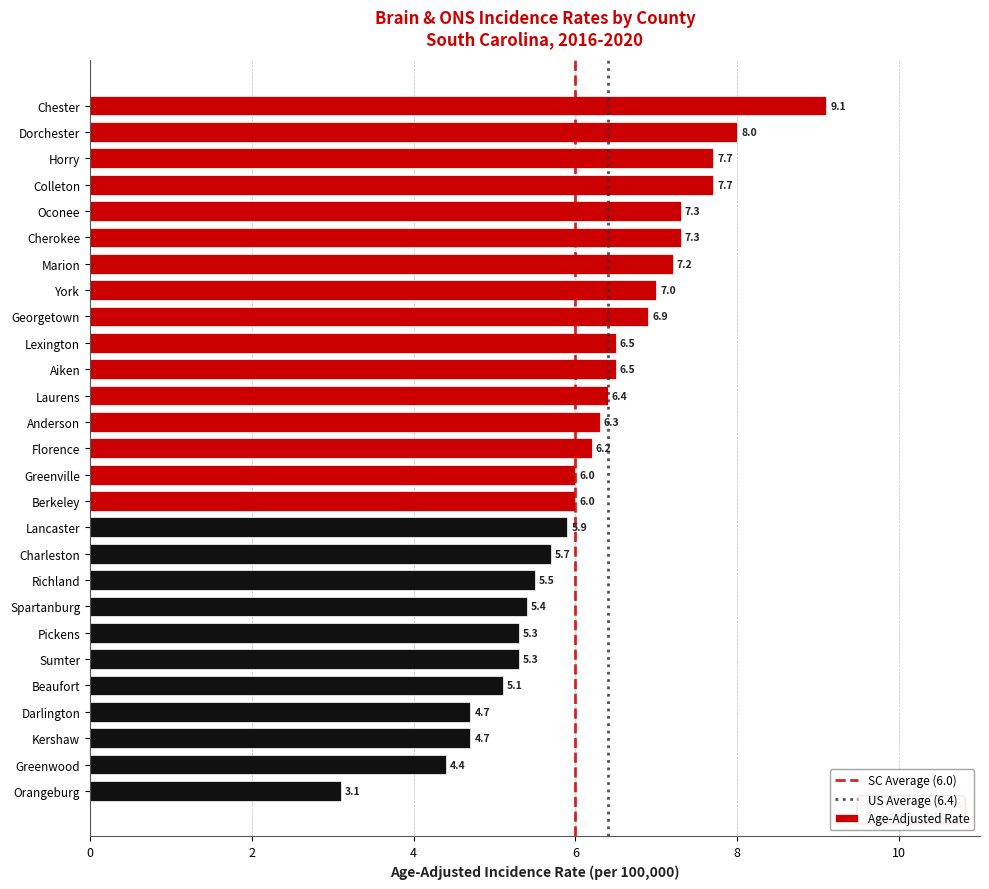

What position from the bottom is Sumter?

6